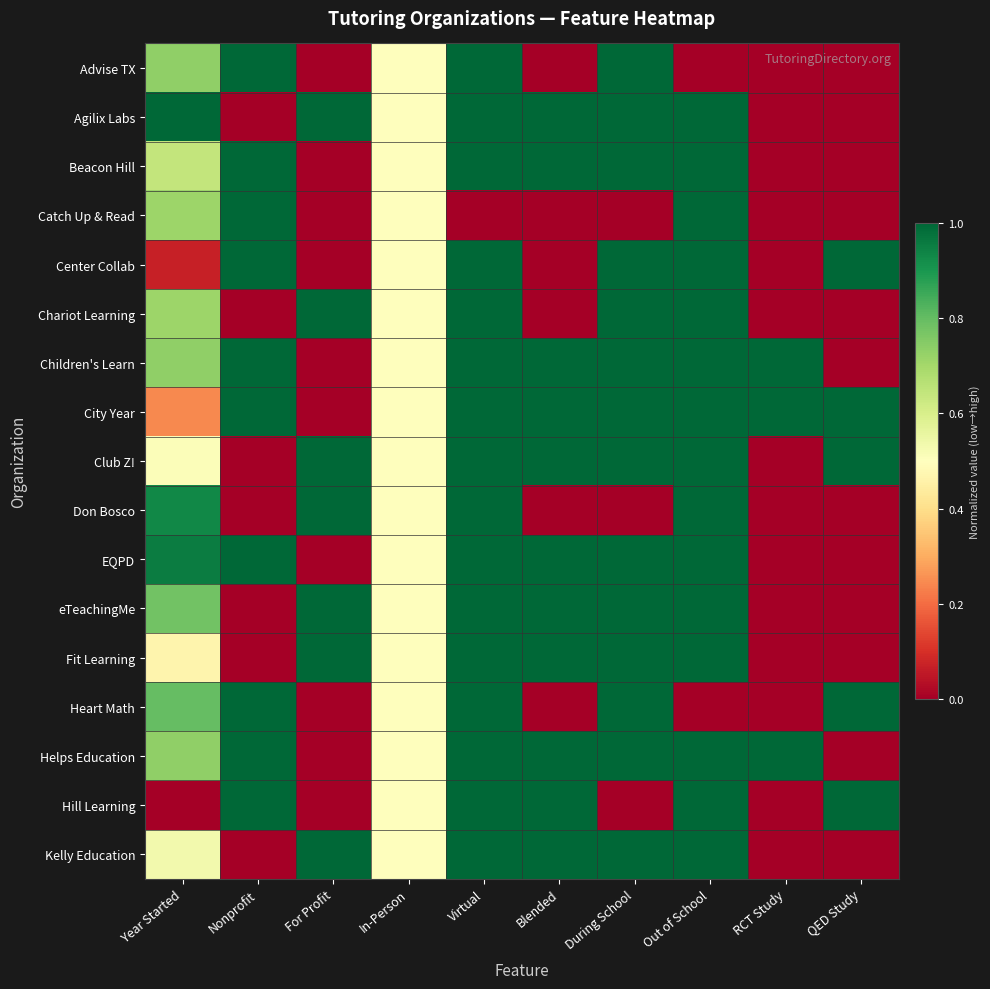

How many distinct data groups are displayed?

17